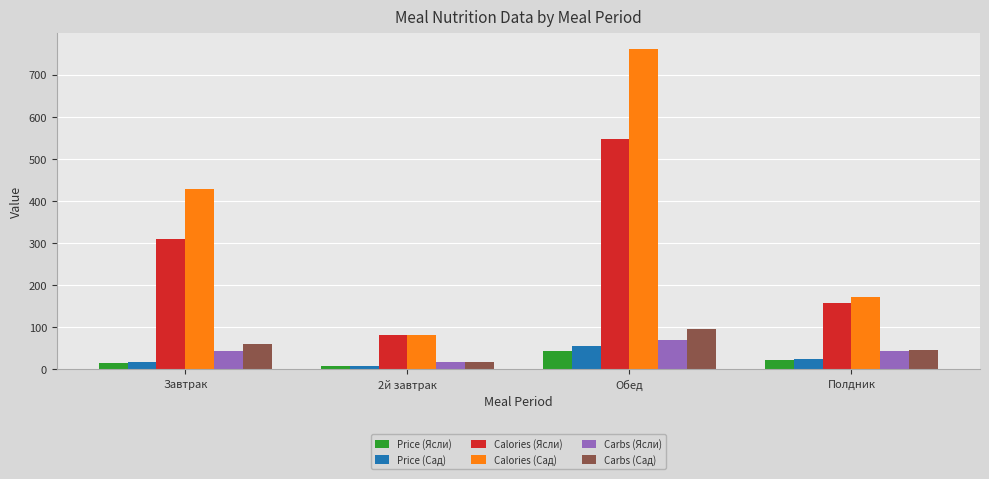

True or false: Price (Ясли) has a value of 42.3 at Обед.

True